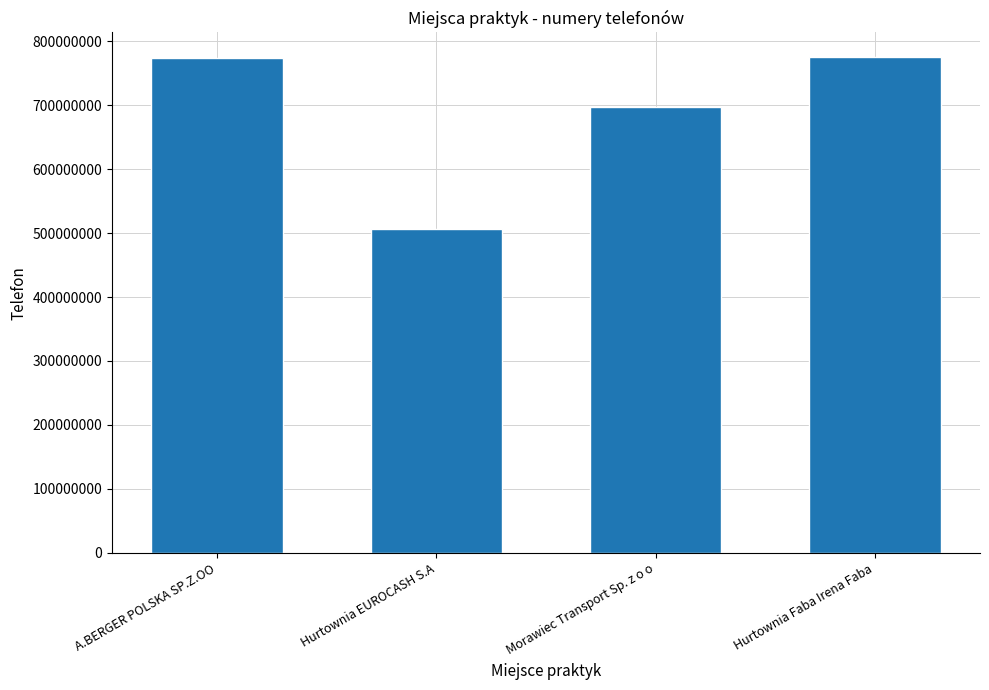

What is the label of the 4th bar from the left?

Hurtownia Faba Irena Faba